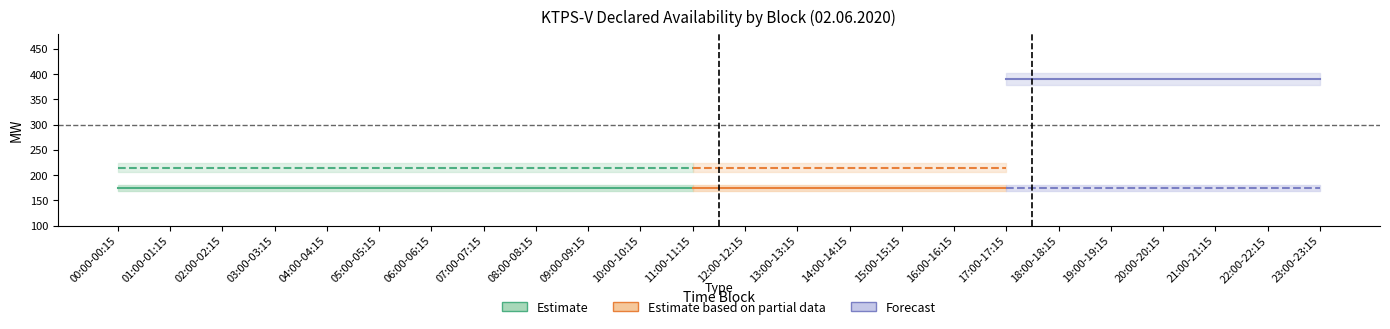

List the labels in order of Declared Availability Ex-Bus (MW) value, smallest first.

00:00-00:15, 01:00-01:15, 02:00-02:15, 03:00-03:15, 04:00-04:15, 05:00-05:15, 06:00-06:15, 07:00-07:15, 08:00-08:15, 09:00-09:15, 10:00-10:15, 11:00-11:15, 12:00-12:15, 13:00-13:15, 14:00-14:15, 15:00-15:15, 16:00-16:15, 17:00-17:15, 18:00-18:15, 19:00-19:15, 20:00-20:15, 21:00-21:15, 22:00-22:15, 23:00-23:15